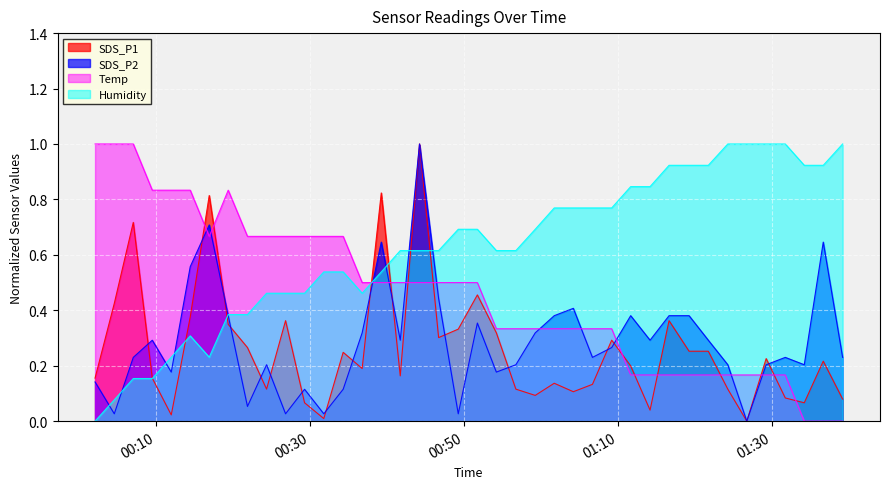

What position from the left is 2022/05/09 00:36:45?

15